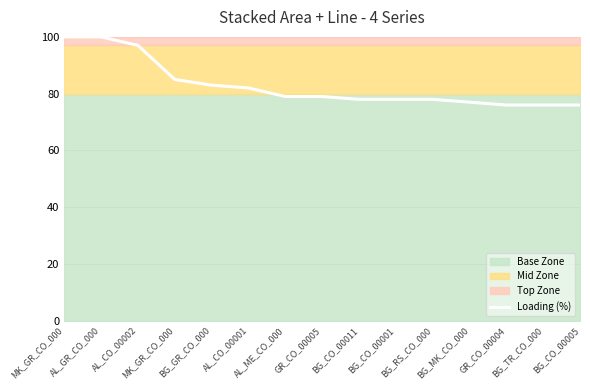

Reading right to left, what are all the values shown in this chart?

76	76	76	77	78	78	78	79	79	82	83	85	97	100	100